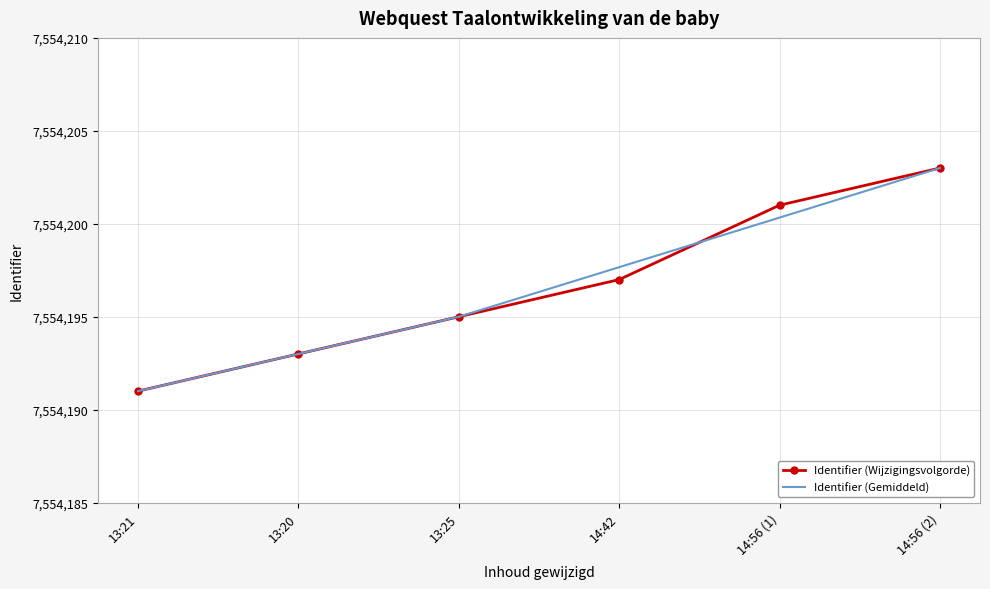

What is the total value across all series at 13:21?

15108382.0